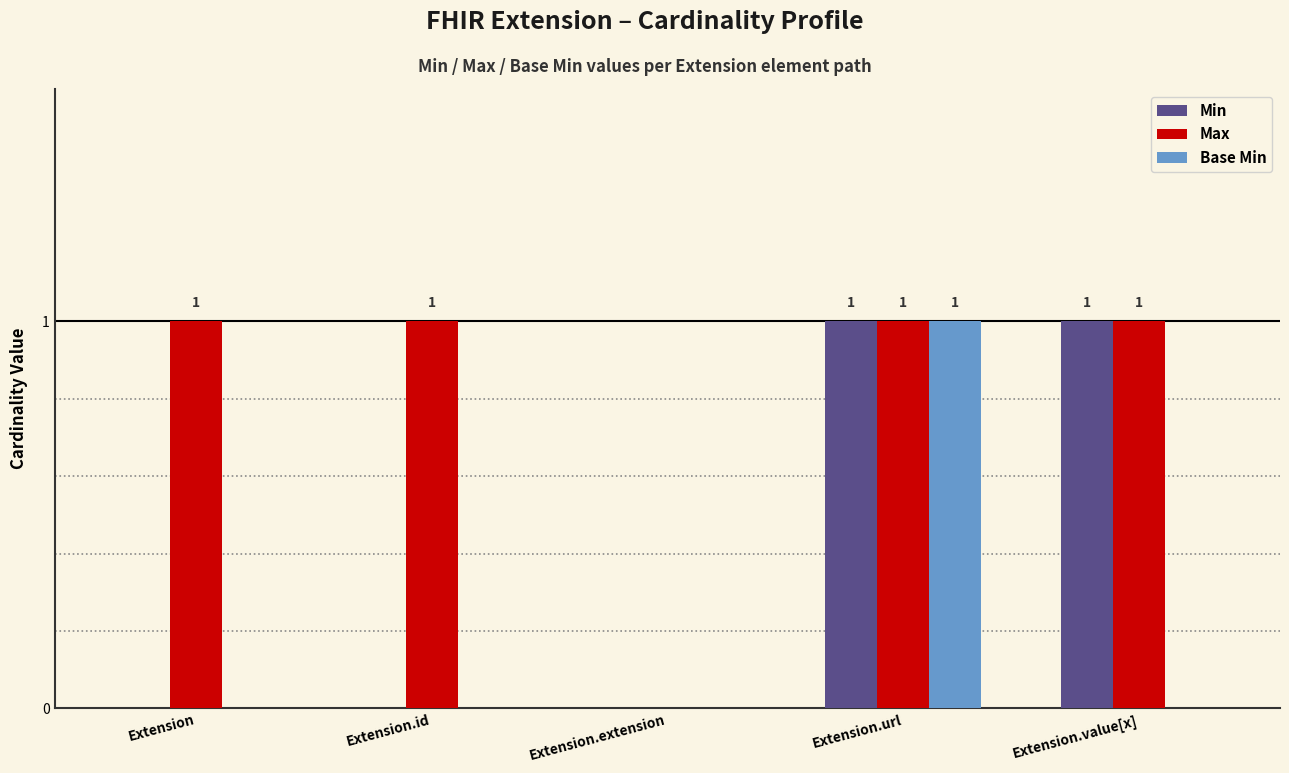

Which series changed the most between Extension and Extension.extension?

Max